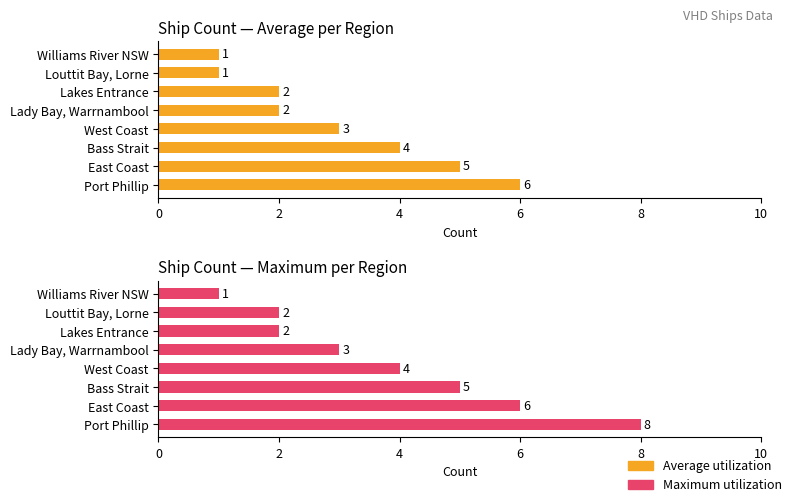

How many data points in Average utilization are above 3?

3